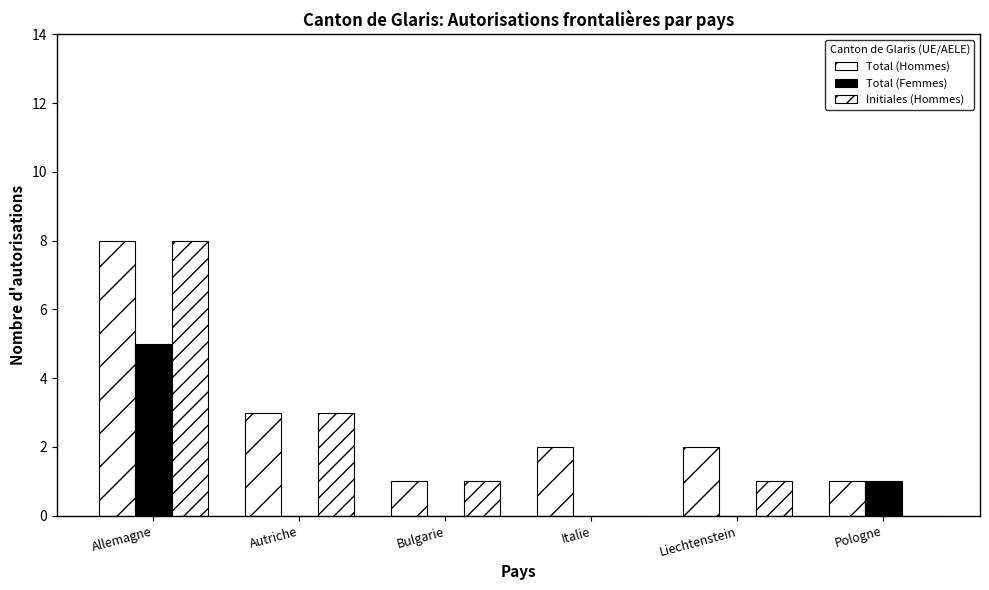

What is the label of the 2nd bar from the right?

Liechtenstein